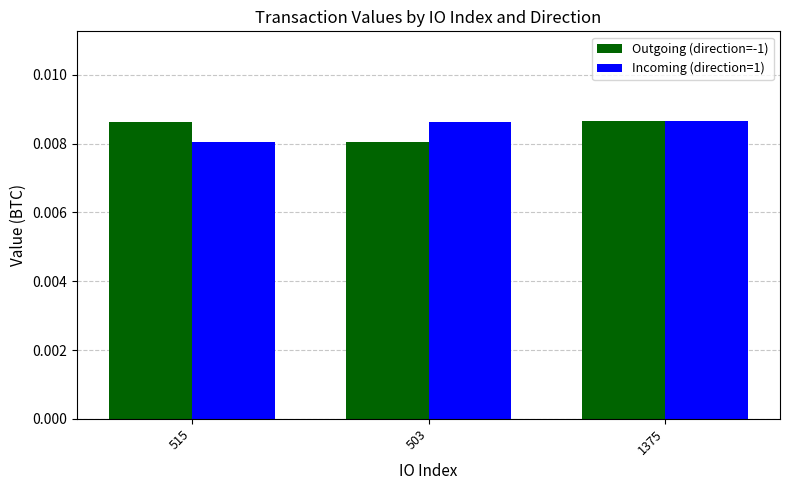

Count the Outgoing (direction=-1) values in the range 0 to 1.

3